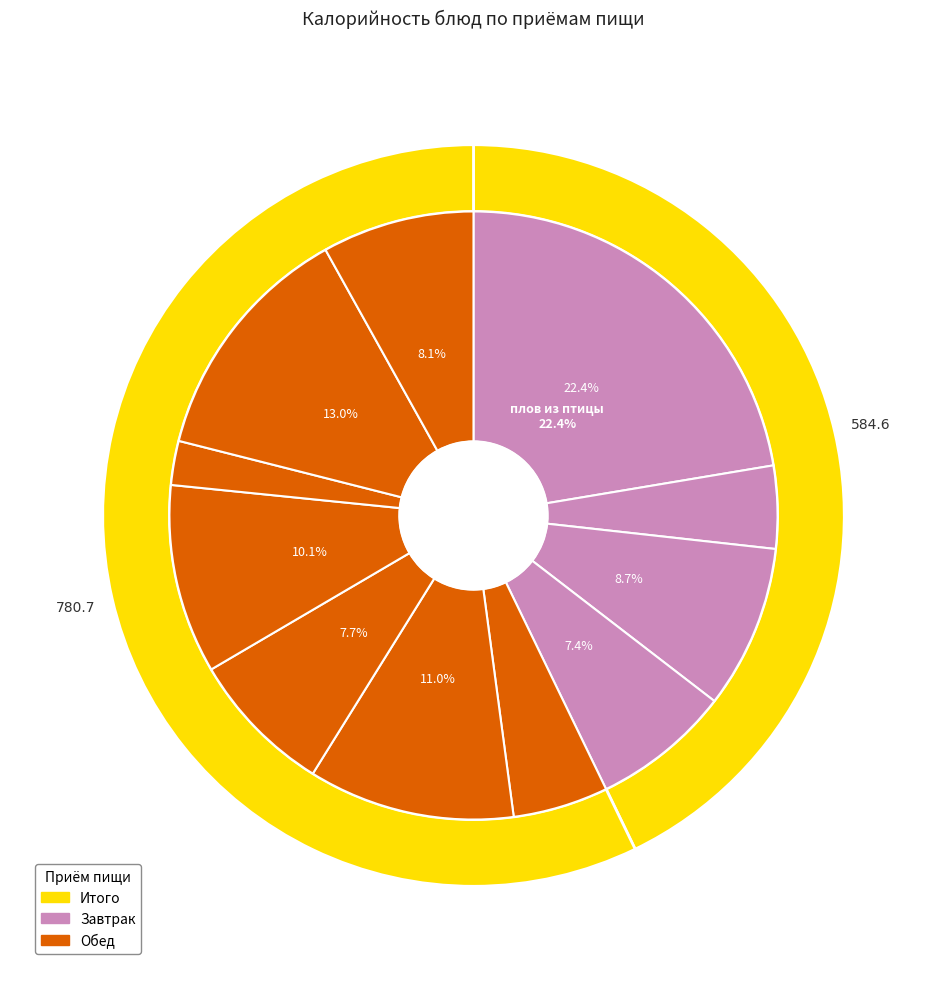

Rank the categories by value from highest to lowest.

плов из птицы, пшеничный (обед), Суп-лапша домашняя, пюре картофельное, кисель + С витамин, ржано-пшеничный, рыба тушеная с овощами, пшеничный (завтрак), икра морковная, салат Степной, компот из ягод